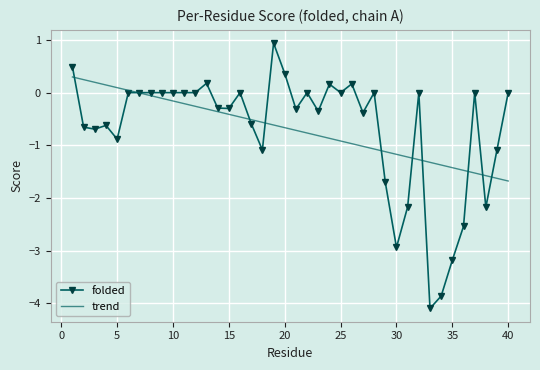

Which series has the widest spread of values?

folded